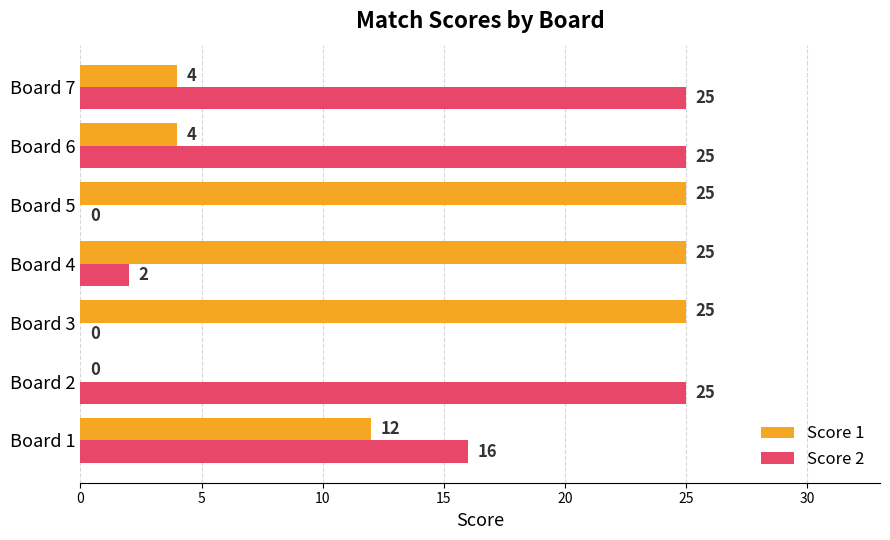

How many values in Score 2 are above zero?

5